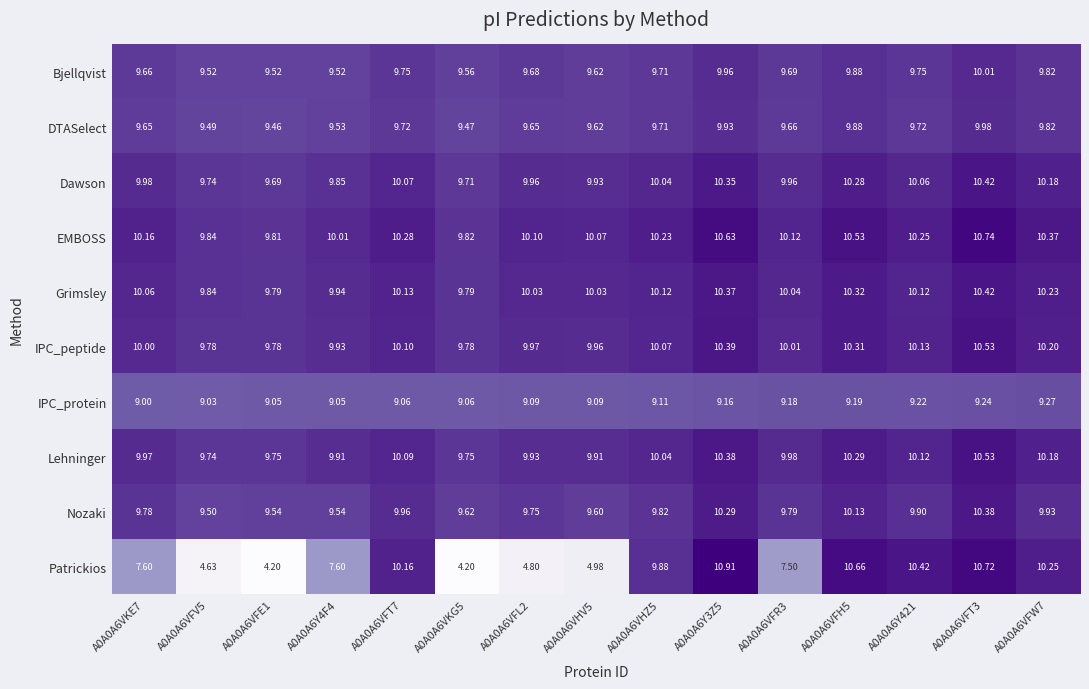

Which series has the largest range (max minus min)?

Patrickios